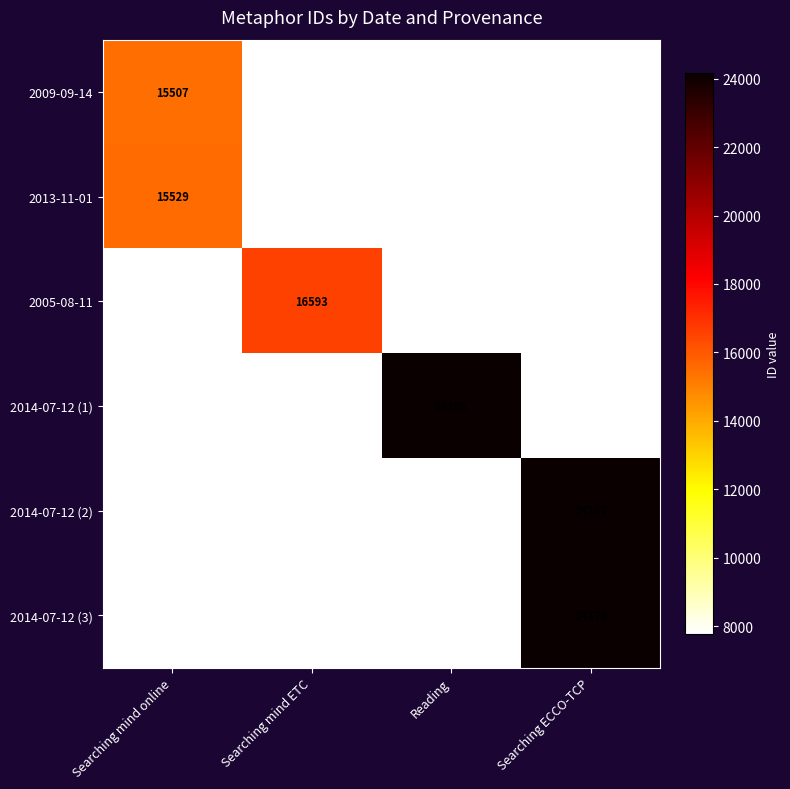

What is the total value across all series at Searching ECCO-TCP?

79351.0